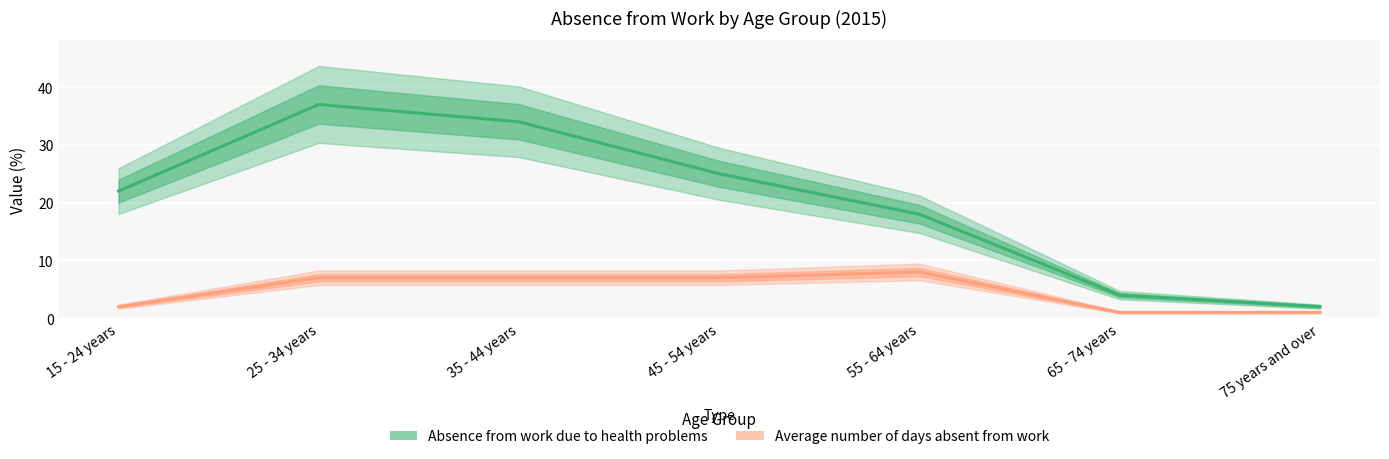

What is the average value of the Average number of days absent from work series?

5